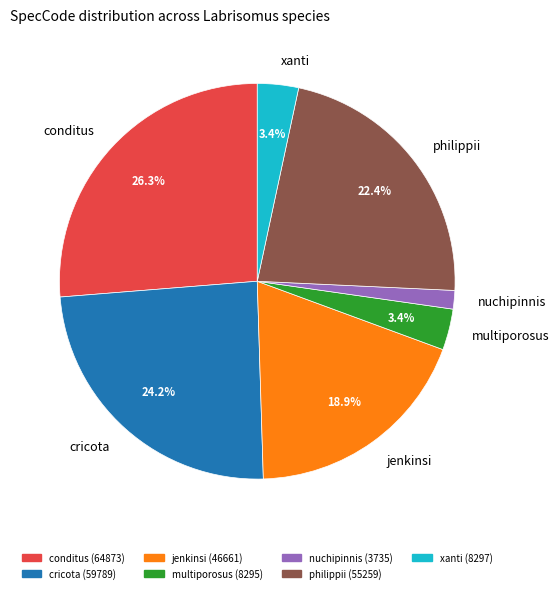

Which category has the smallest portion of the pie?

nuchipinnis